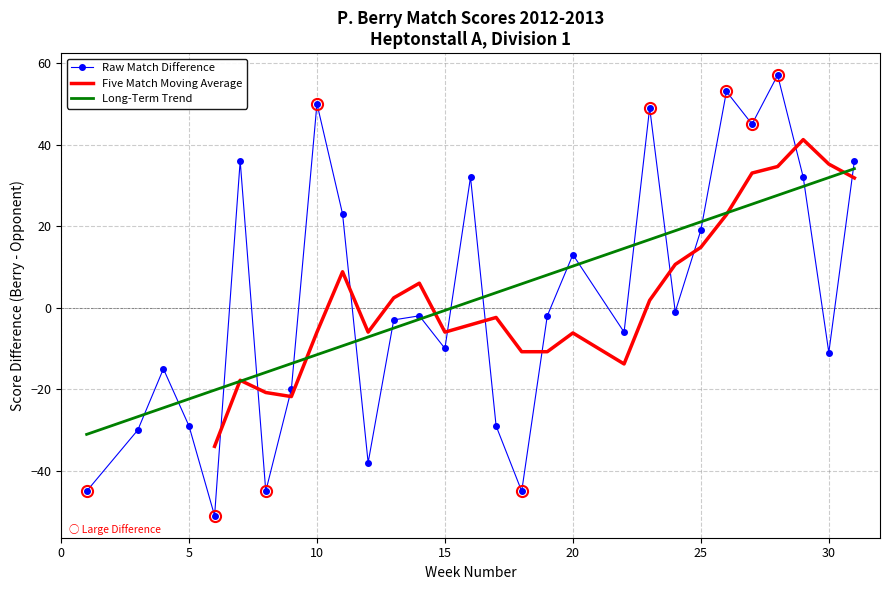

In Raw Match Difference, how many points are lower than both neighbors (excluding endpoints)?

9